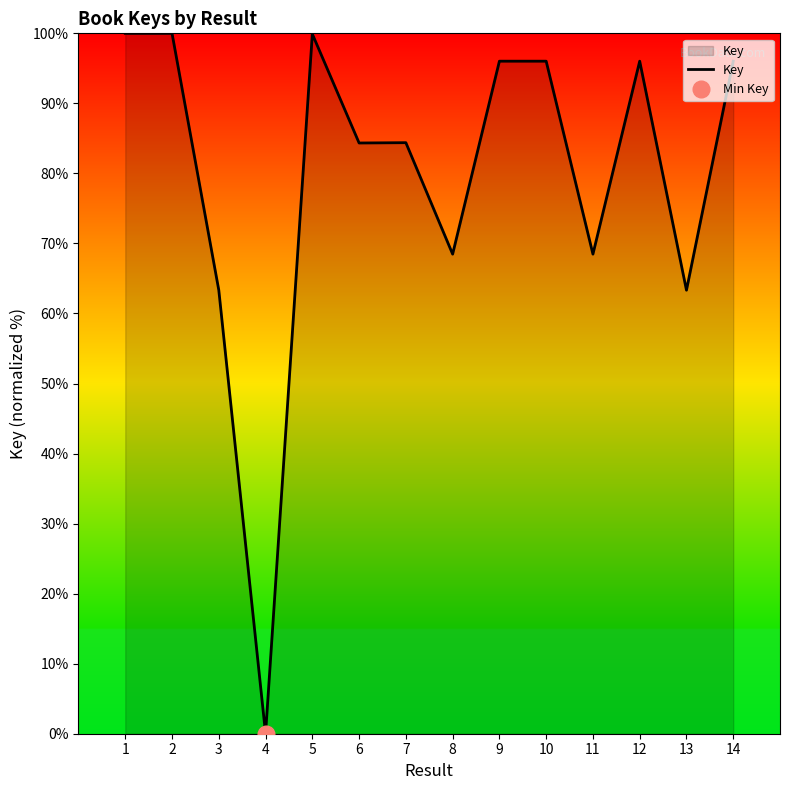

How many positive values are there?

13